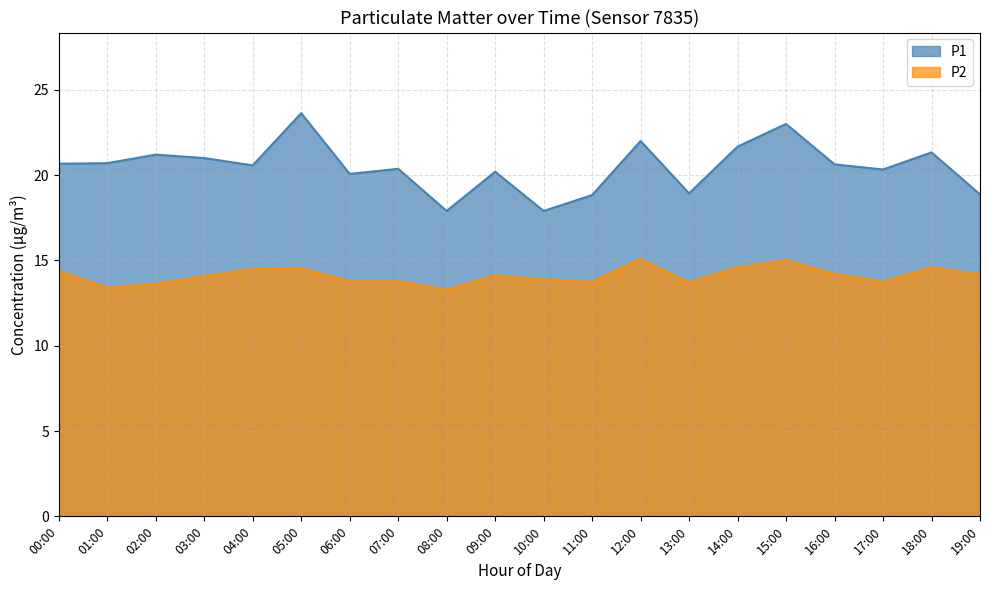

Rank the series by their maximum value, from highest to lowest.

P1, P2